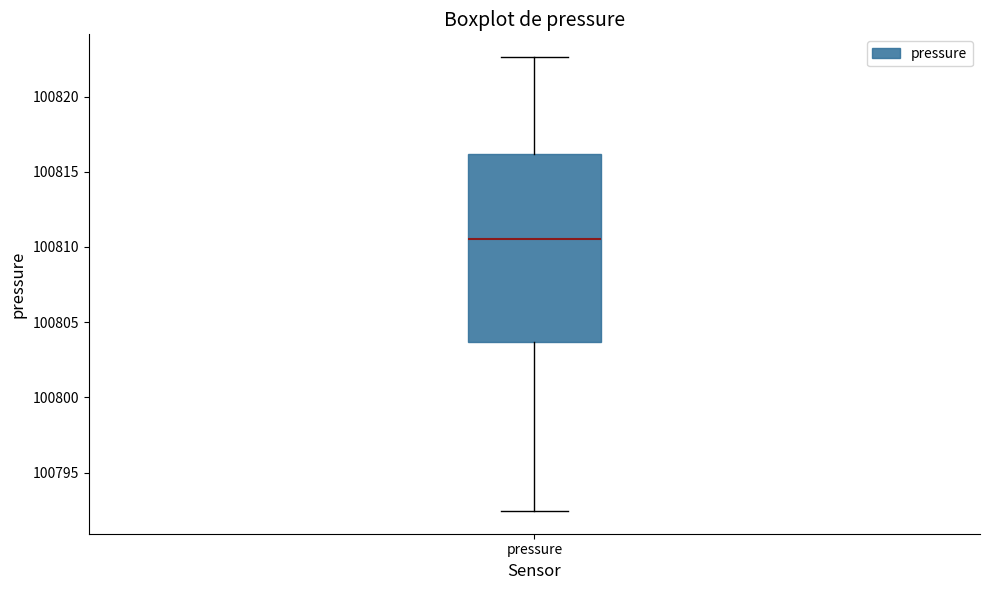

Read this box plot against the y-axis: the position of the median line, the range covered by the box, and the ends of both whiskers. The values are not printed on the chart, so give them approximately, as read against the axis.

median 100810.5, box 100803.5 to 100816.0, whiskers 100792.5 to 100822.5